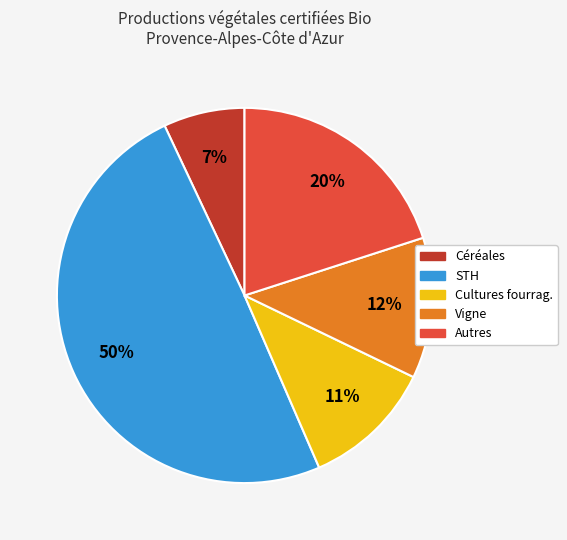

To the nearest percent, what is the average slice percentage?

20%